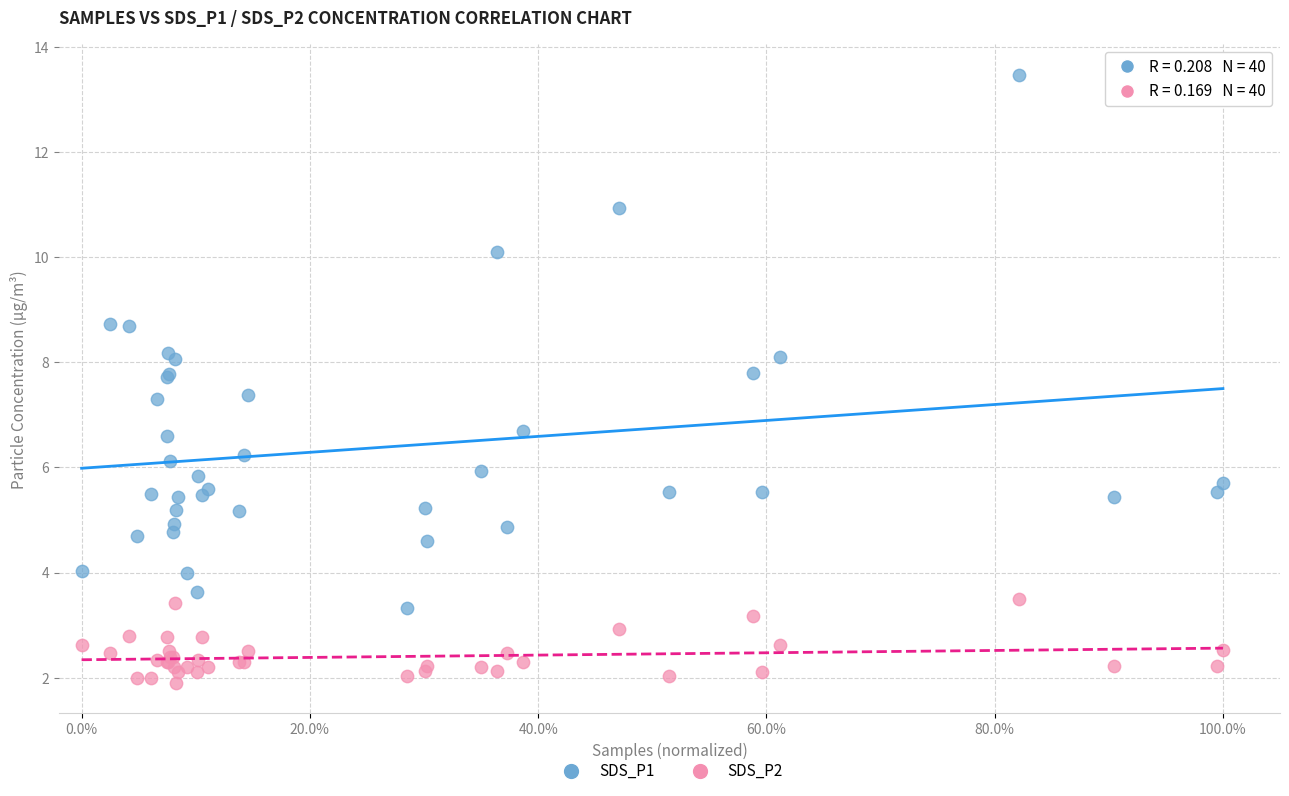

Which series reaches the maximum Y coordinate?

SDS_P1